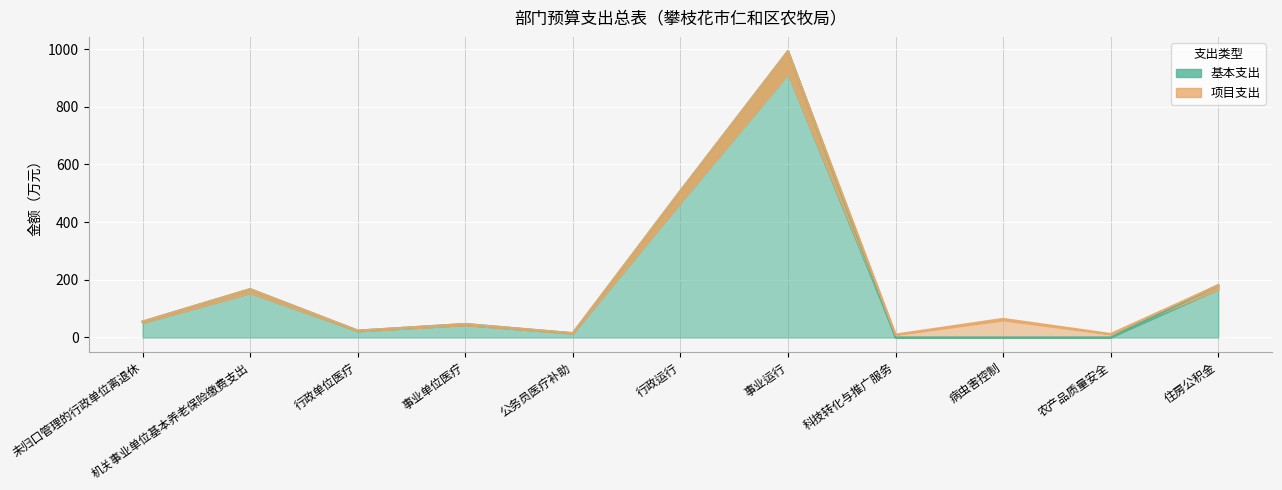

Is it true that the value at 农产品质量安全 is 0.0?

True